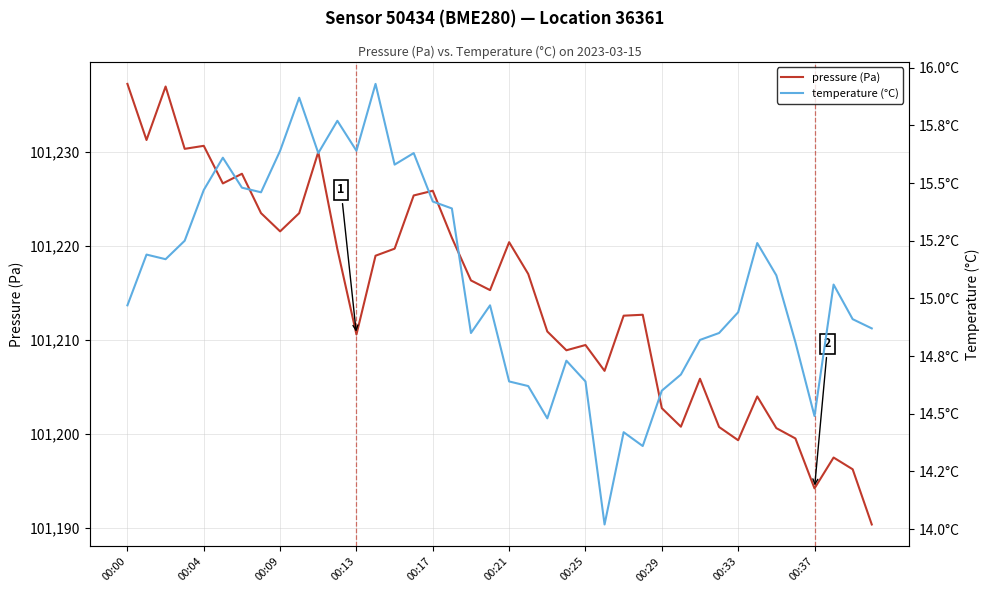

How many lines are shown in the chart?

2